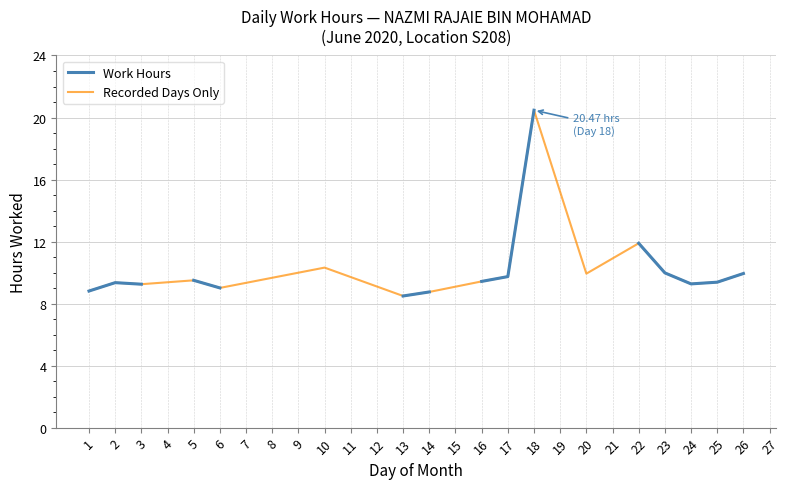

Reading right to left, transcribe all the data shown in this chart.

0.0	9.9	9.4	9.3	10.0	11.9	0.0	9.9	0.0	20.5	9.7	9.4	0.0	8.8	8.5	0.0	0.0	10.3	0.0	0.0	0.0	9.0	9.5	0.0	9.2	9.3	8.8